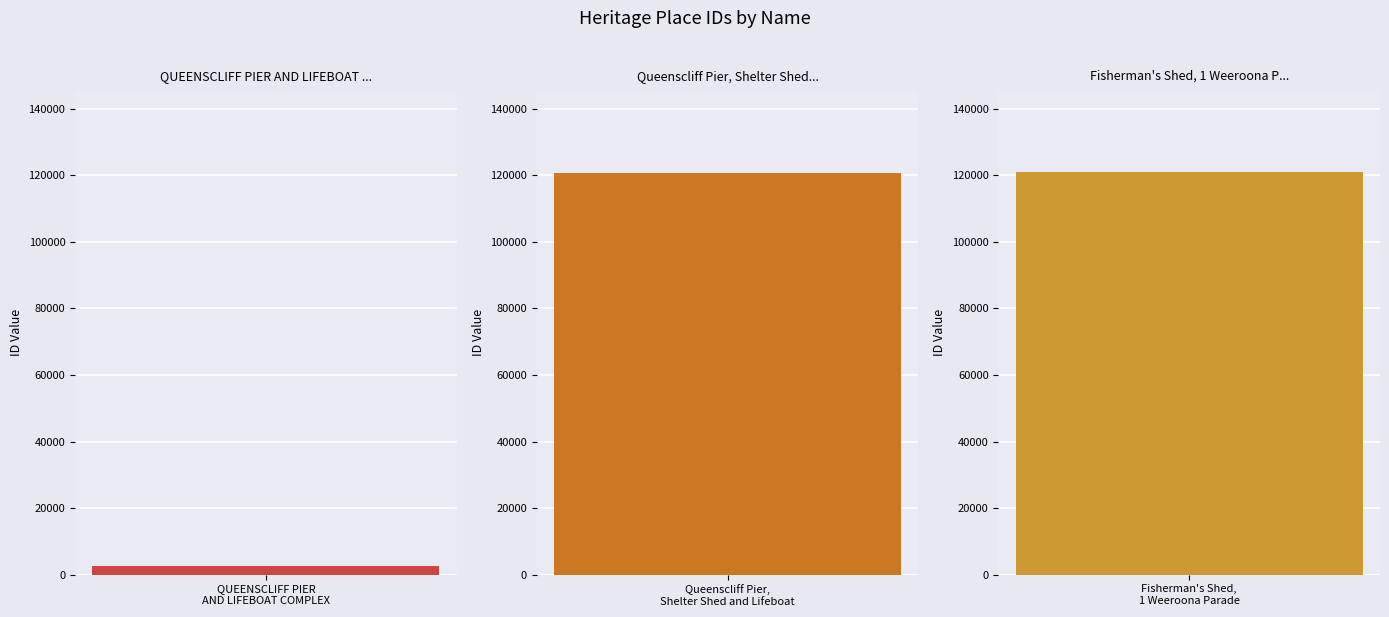

What is the label of the 1st bar from the left?

QUEENSCLIFF PIER AND LIFEBOAT COMPLEX